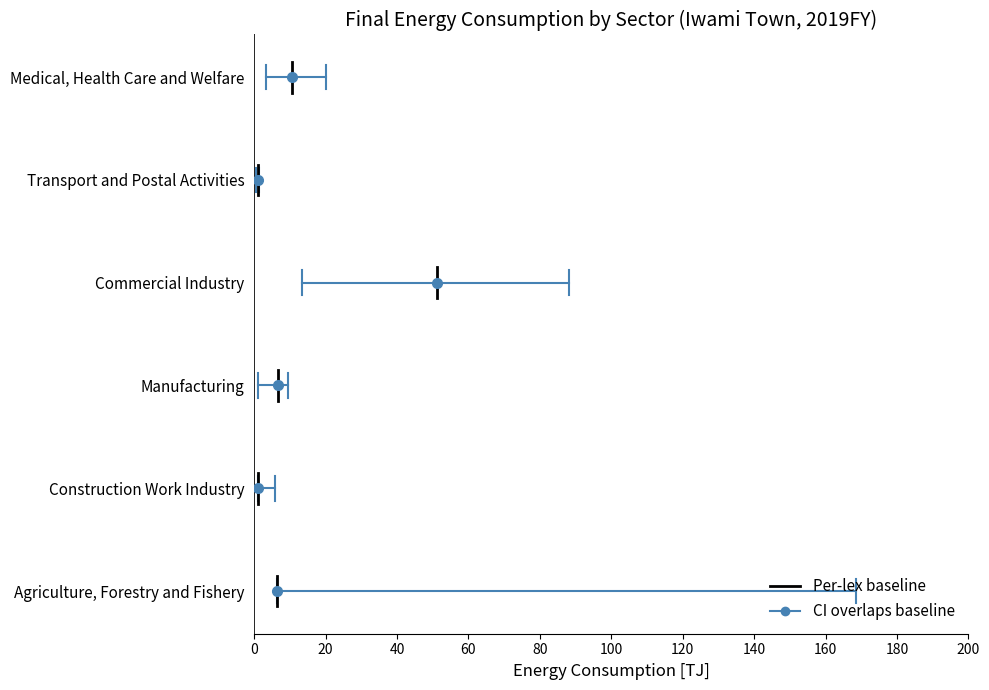

Does the chart have visible grid lines?

No